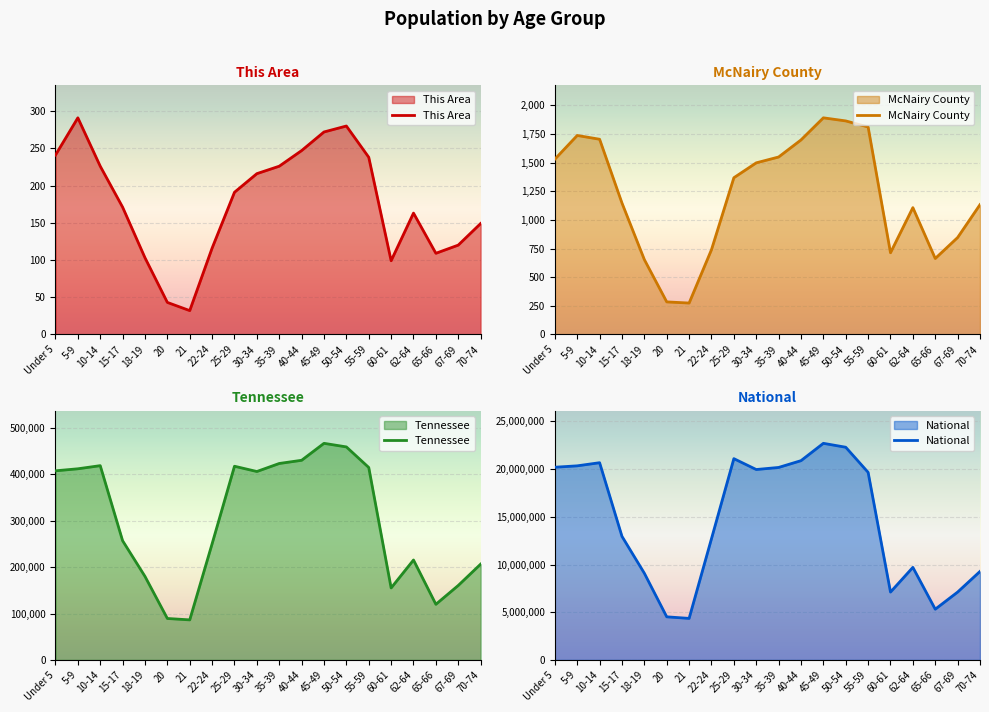

True or false: Tennessee and National cross at least once.

False